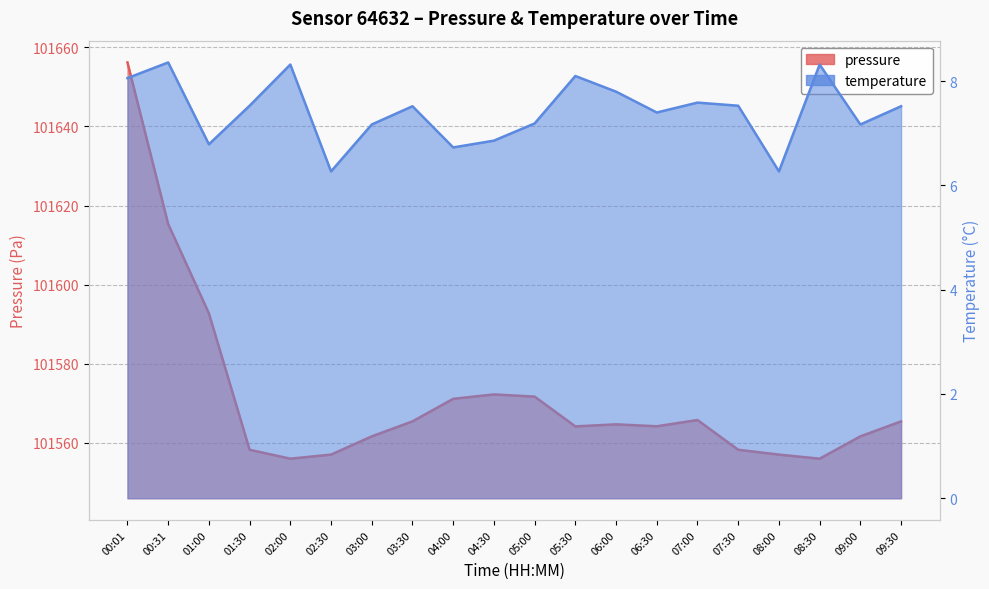

How many data points in pressure are above 101564?

12